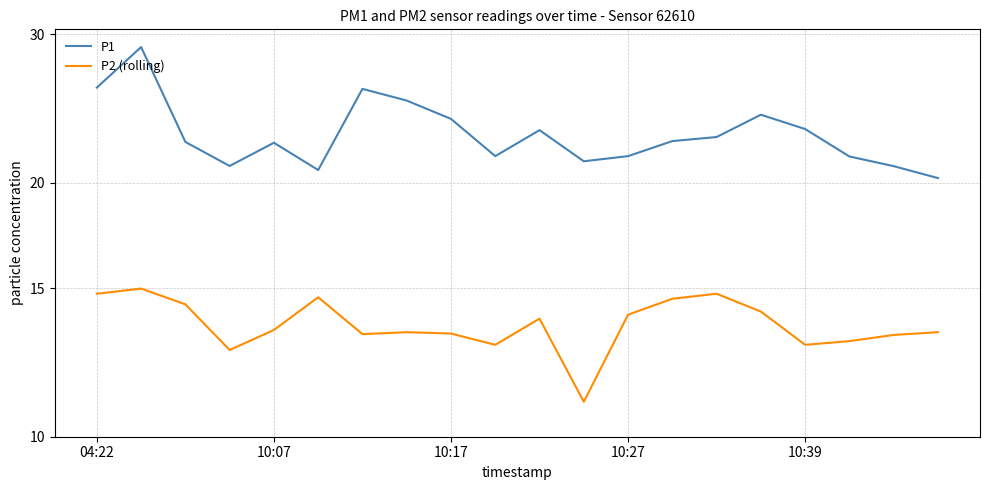

How many data points in P2 (rolling) are above 13?

15